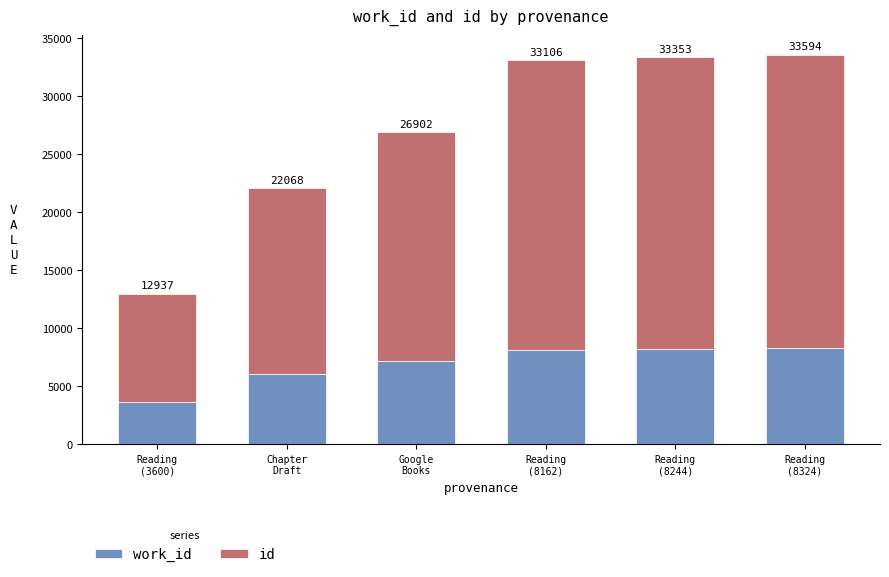

Does the chart contain stacked bars?

Yes